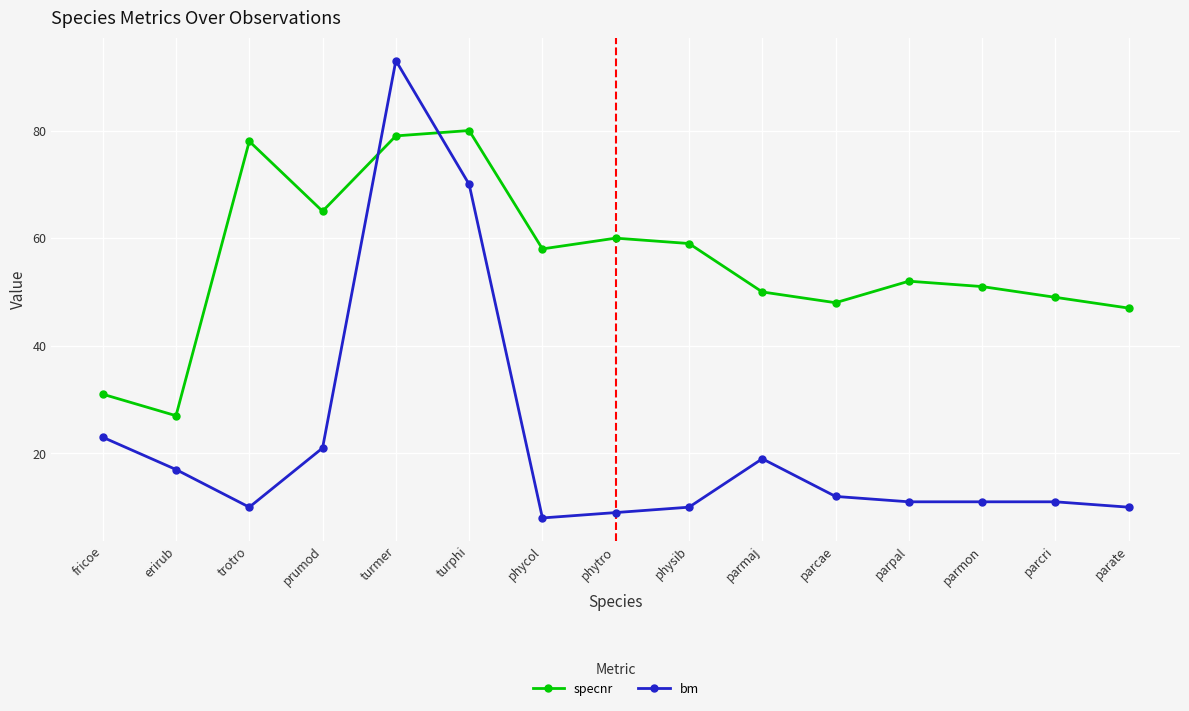

What is the sum of all specnr values?

834